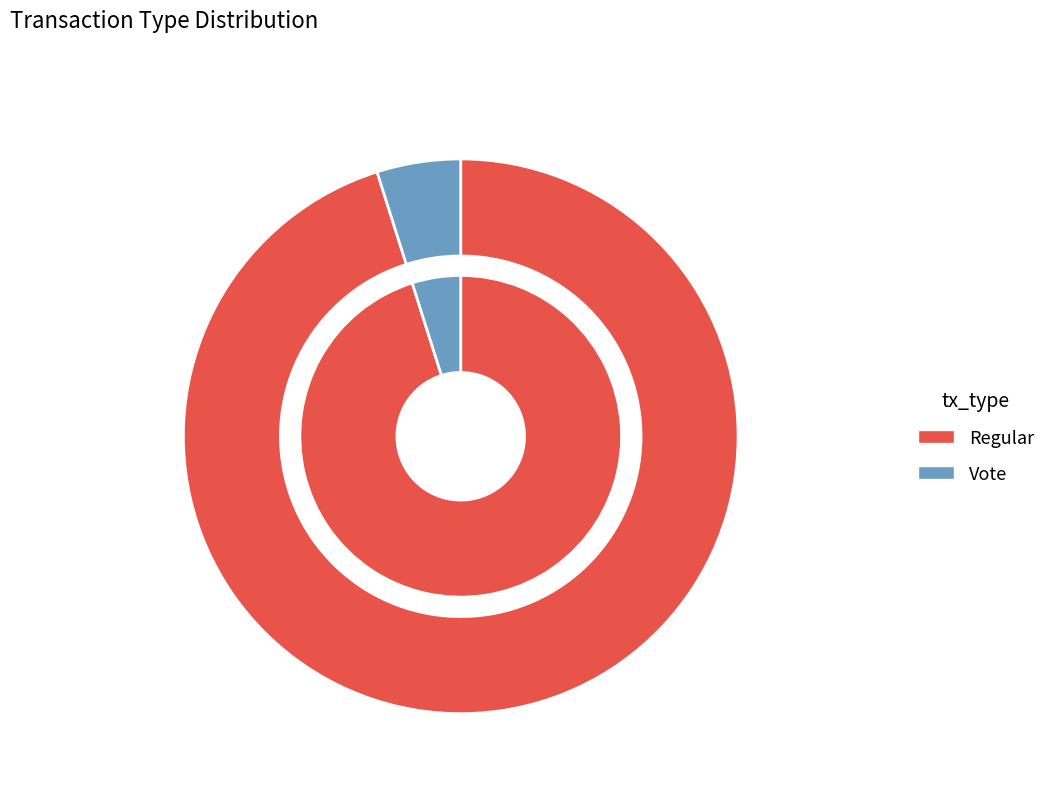

Which category has the smallest portion of the pie?

Vote